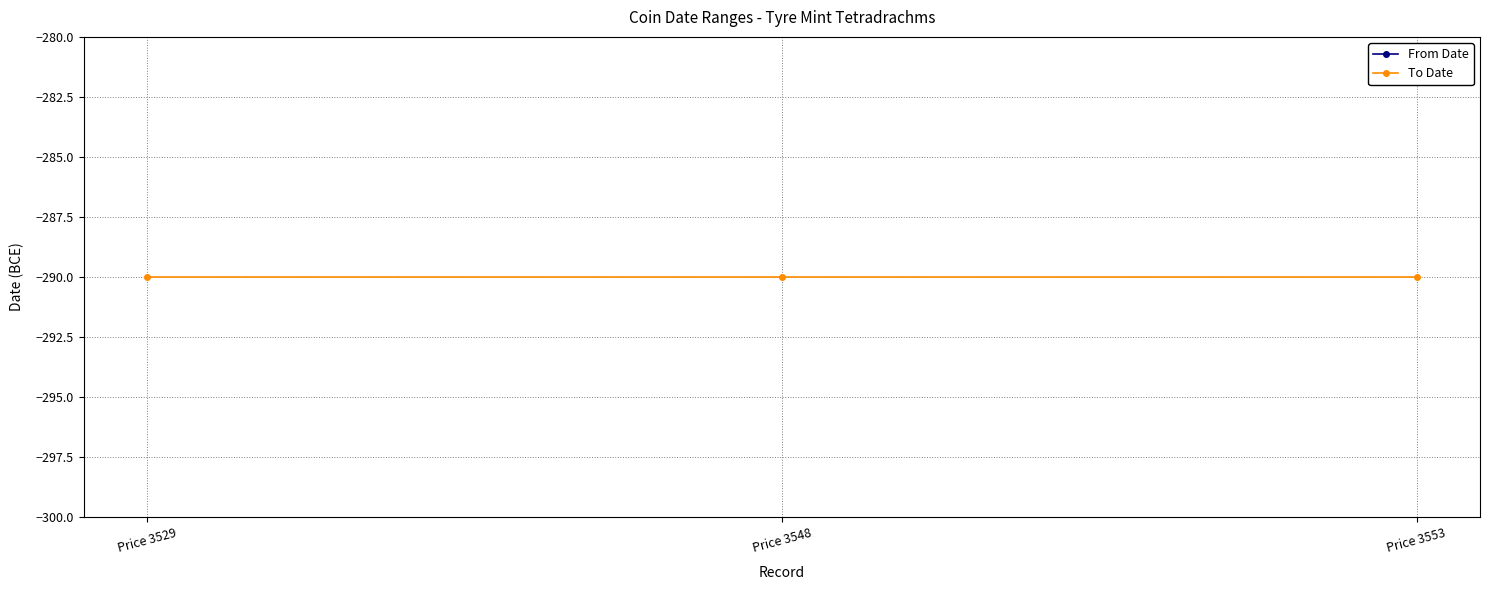

Which series has the largest range (max minus min)?

From Date